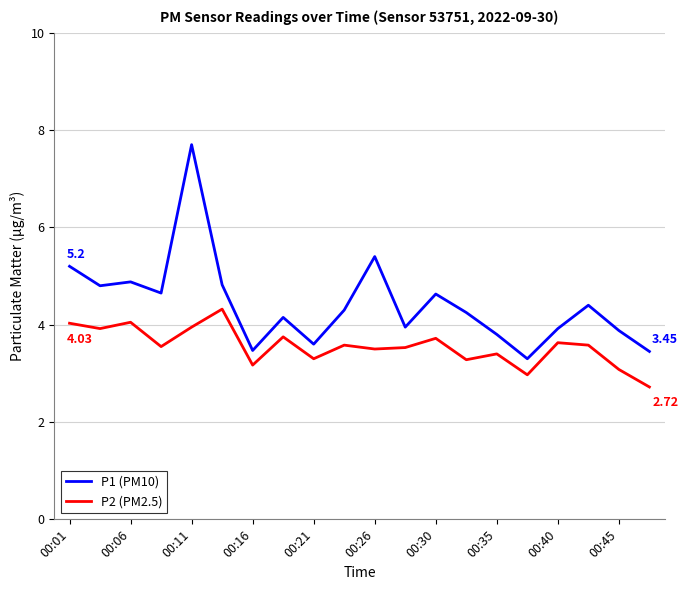

Which series has the largest range (max minus min)?

P1 (PM10)